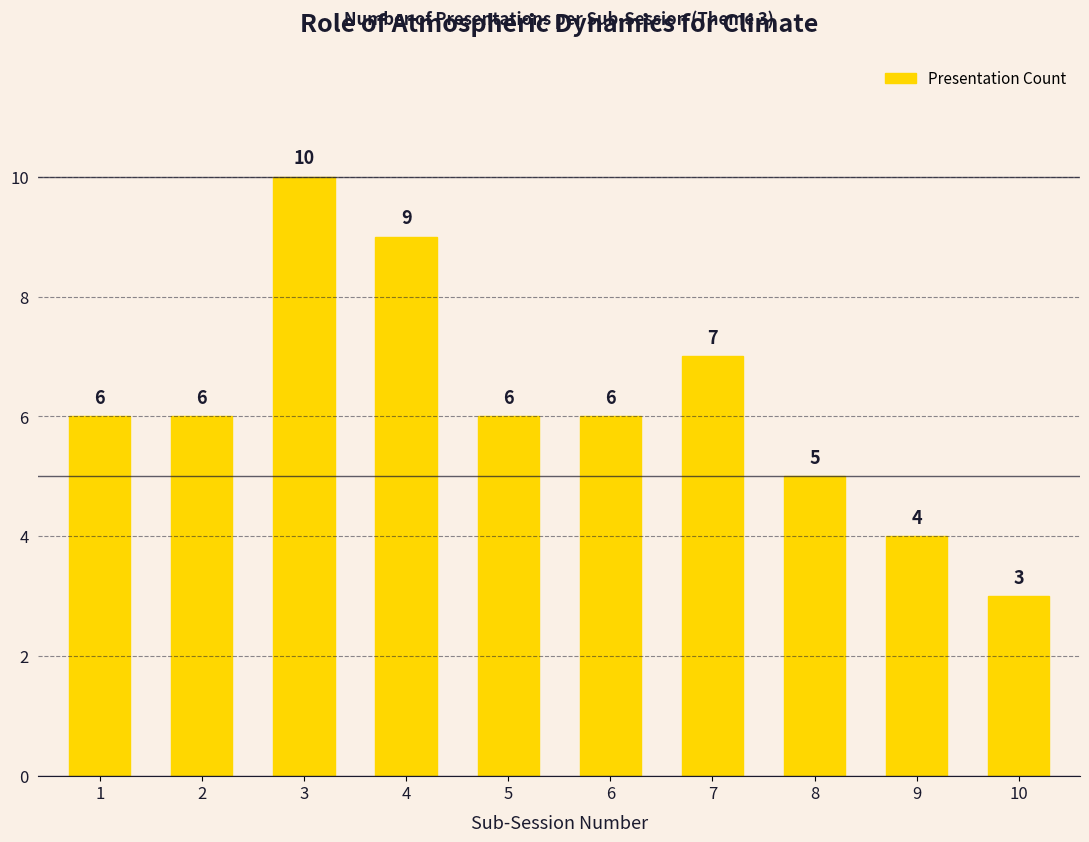

What is the sum of all values?

62